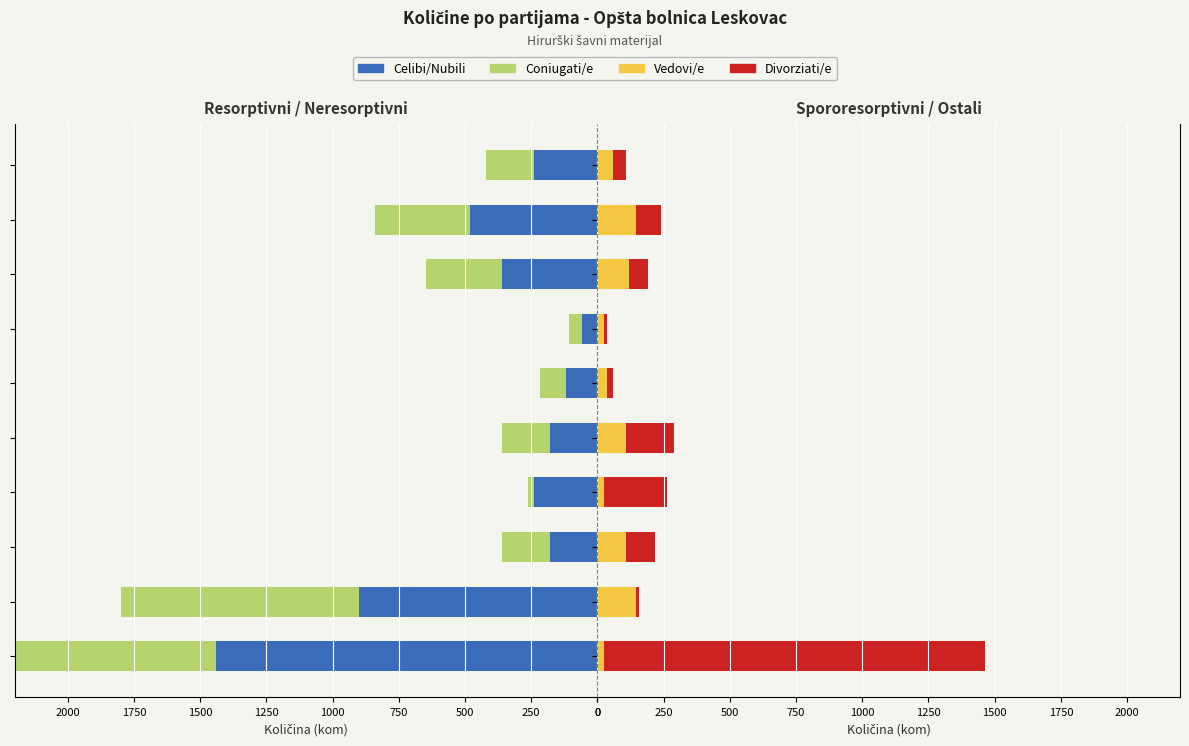

Which has a higher value, 750 or 1000?

750